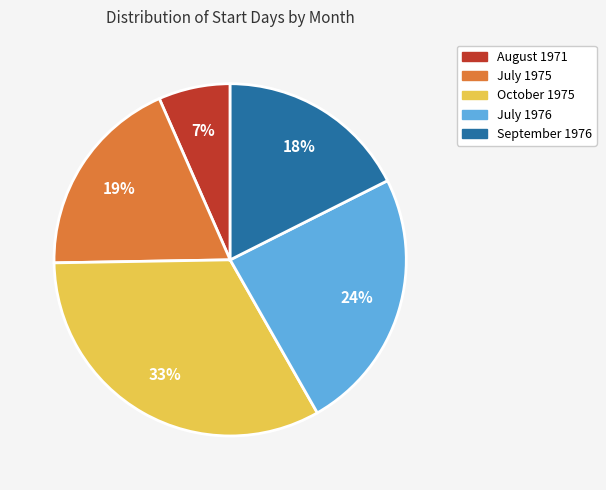

To the nearest percent, what is the average slice percentage?

20%